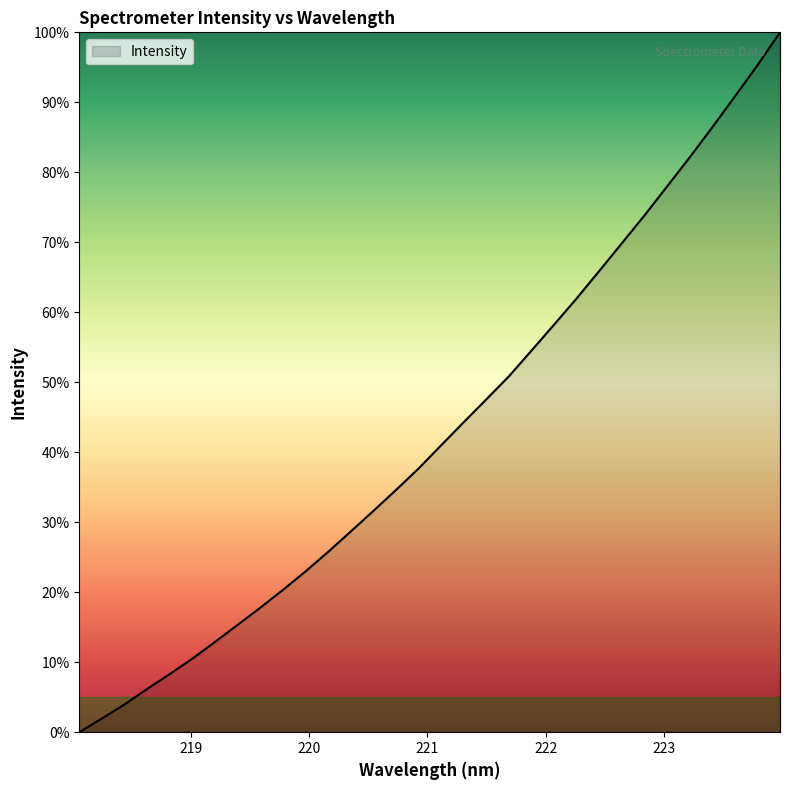

What is the difference between the maximum and minimum values?

100.0